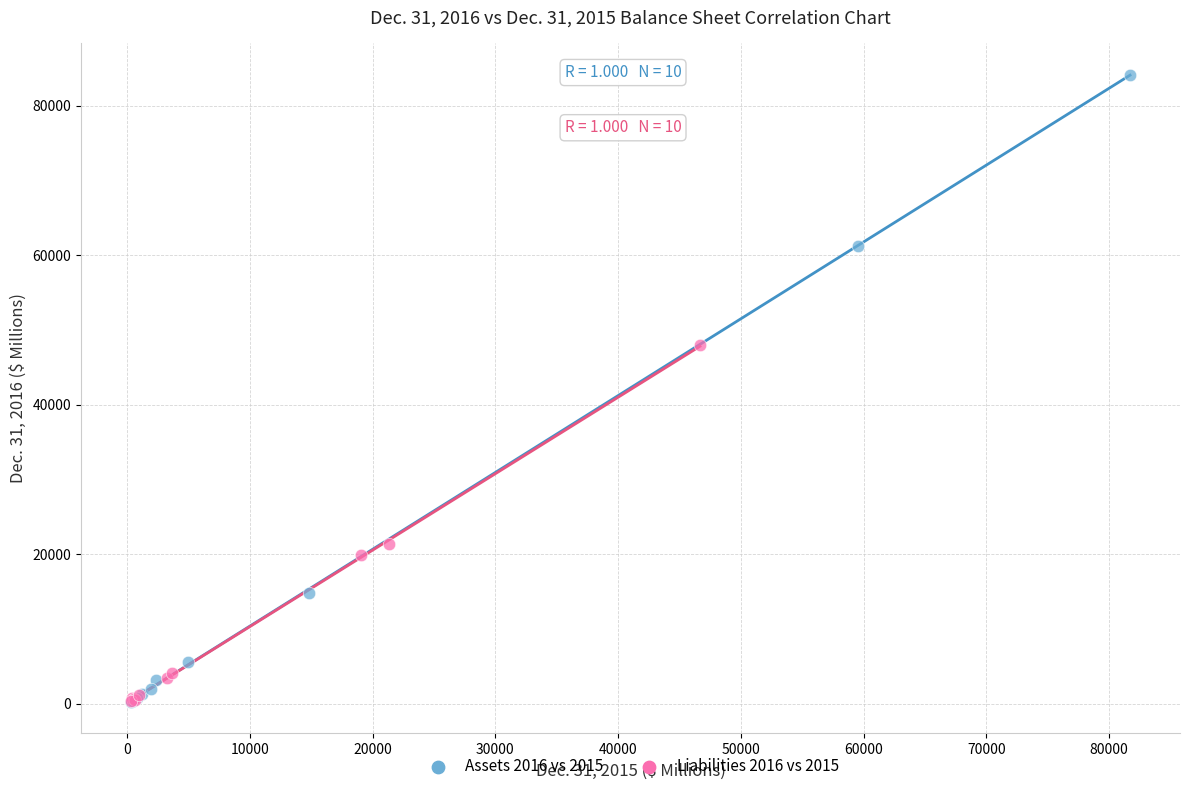

Which series has the widest spread of Y values?

Assets 2016 vs 2015